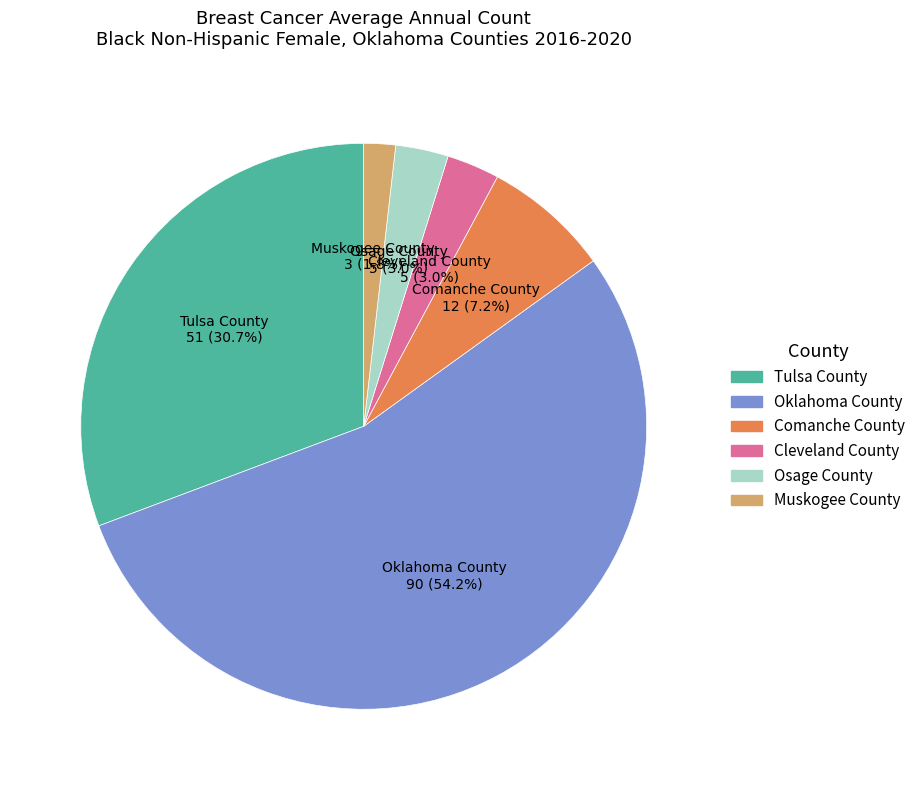

What percentage is the Oklahoma County slice, to the nearest percent?

54%